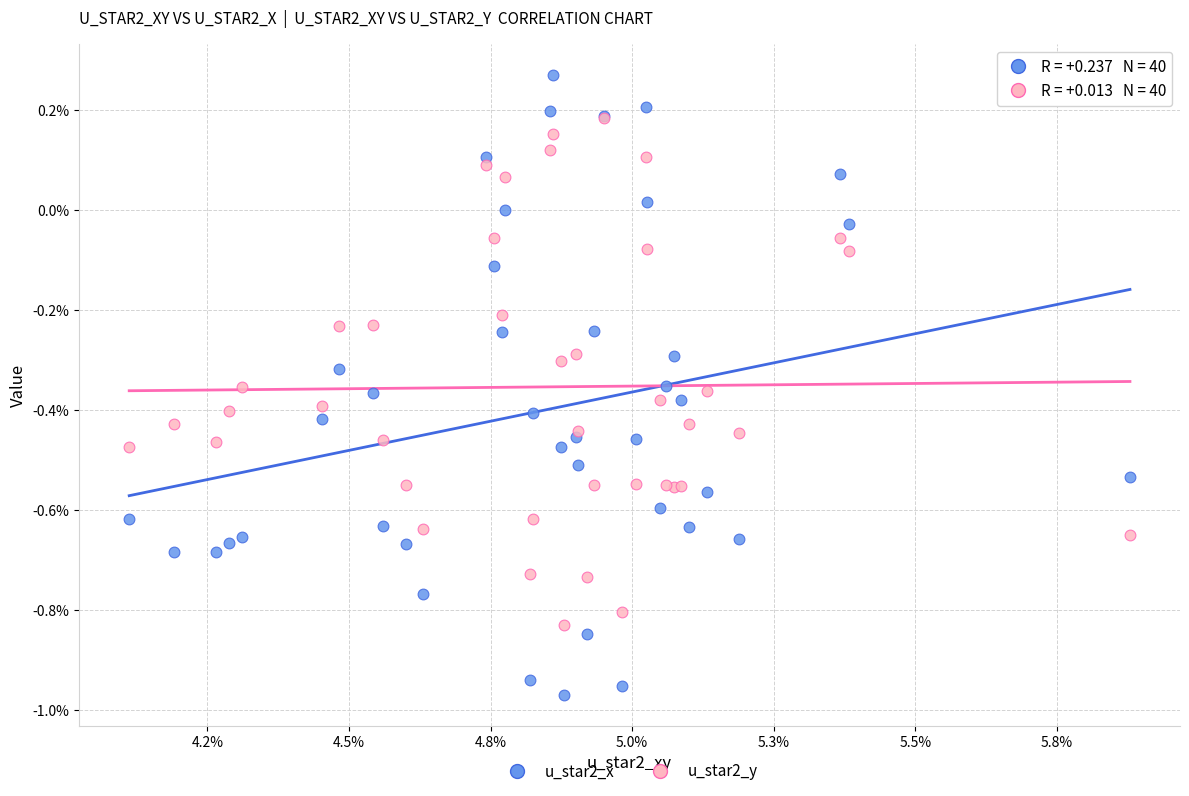

What are all the series names shown in the legend?

u_star2_x, u_star2_y